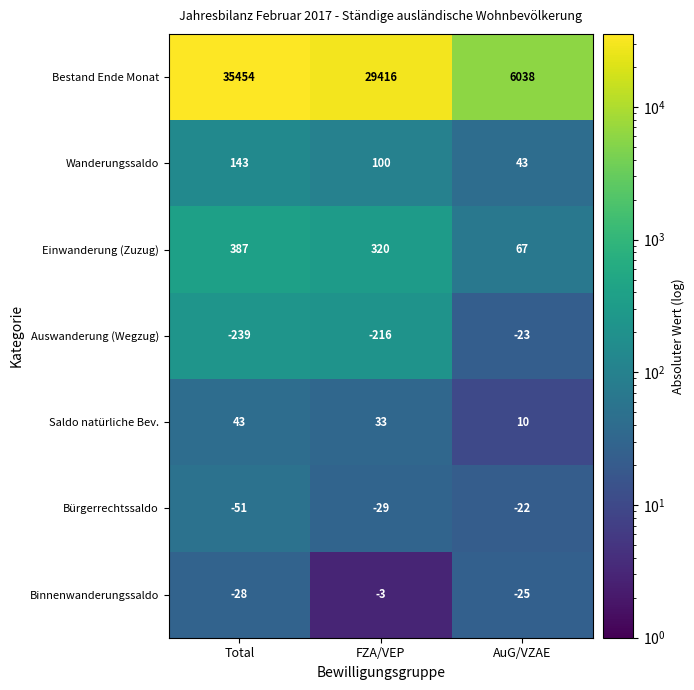

How many Auswanderung (Wegzug) values are between -239 and -23?

3